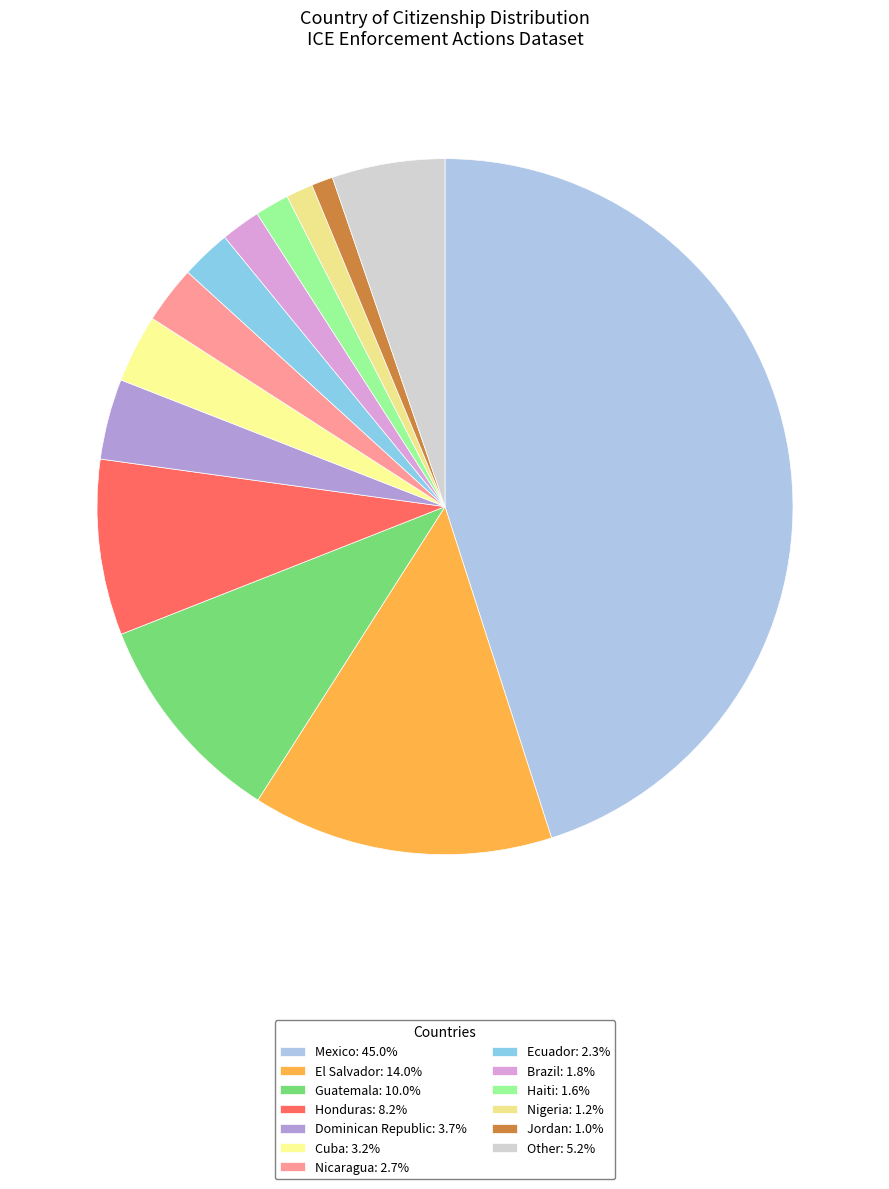

How many segments does this pie chart have?

13